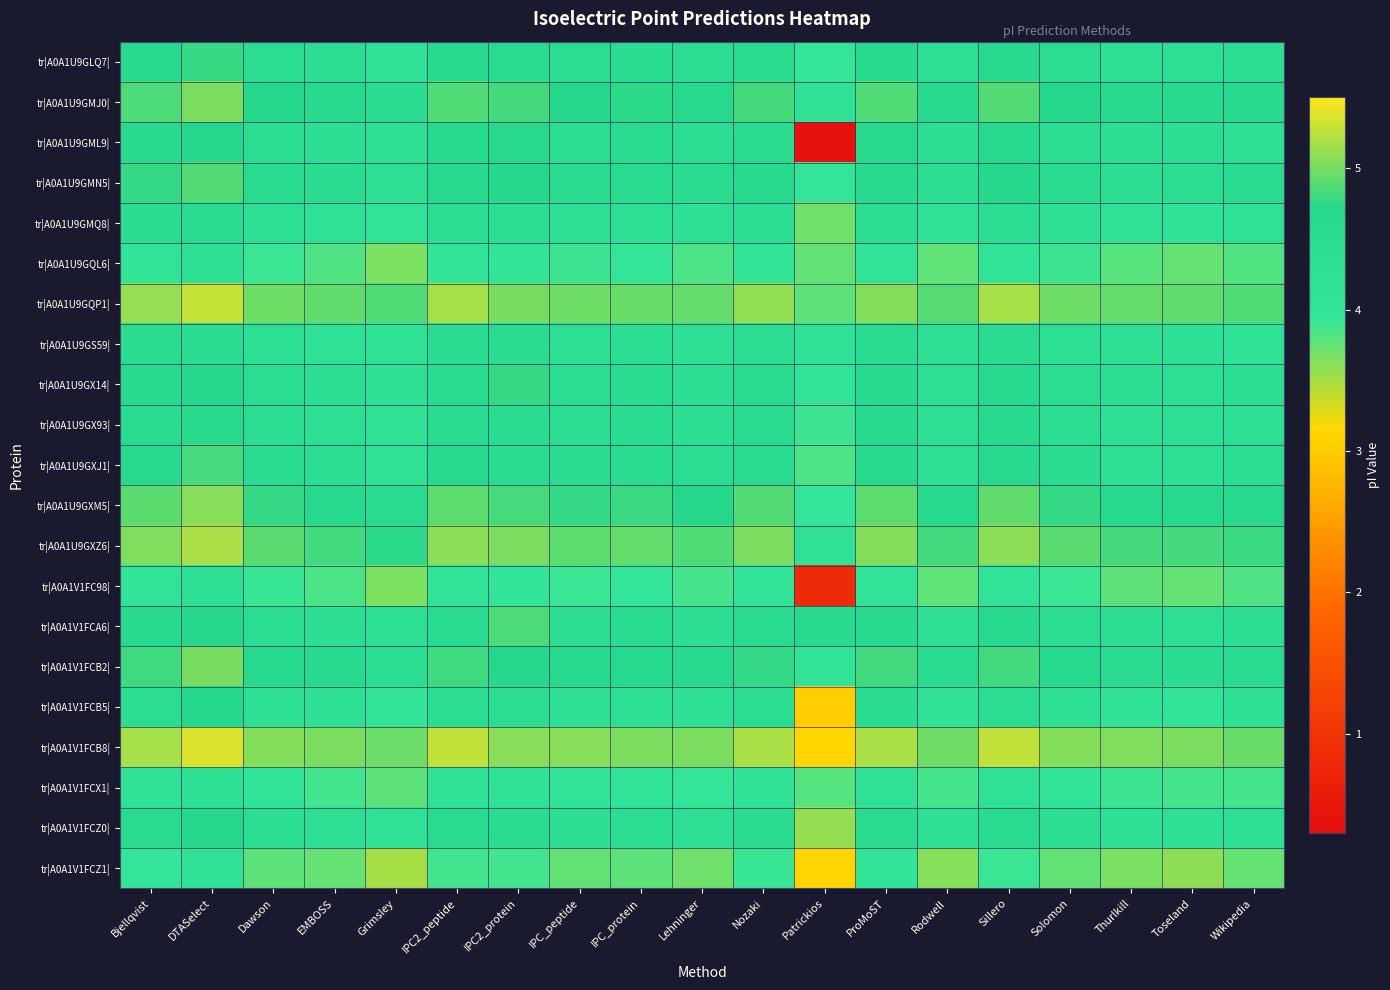

List the series in order of their peak value, lowest first.

tr|A0A1V1FCZ1|, tr|A0A1U9GQL6|, tr|A0A1V1FCX1|, tr|A0A1V1FC98|, tr|A0A1U9GS59|, tr|A0A1U9GMQ8|, tr|A0A1V1FCB5|, tr|A0A1V1FCZ0|, tr|A0A1U9GML9|, tr|A0A1U9GX93|, tr|A0A1U9GLQ7|, tr|A0A1U9GX14|, tr|A0A1U9GXJ1|, tr|A0A1V1FCA6|, tr|A0A1U9GMN5|, tr|A0A1V1FCB2|, tr|A0A1U9GMJ0|, tr|A0A1U9GXM5|, tr|A0A1U9GXZ6|, tr|A0A1U9GQP1|, tr|A0A1V1FCB8|